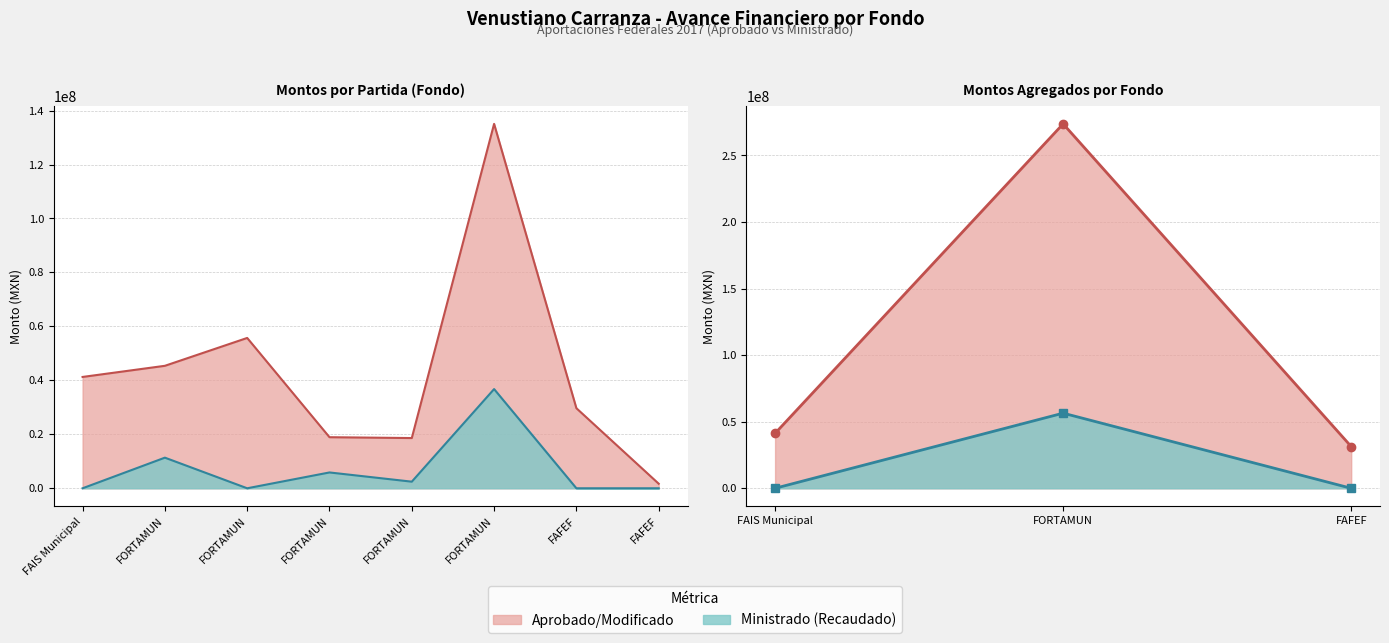

Which series has the widest spread of values?

Aprobado